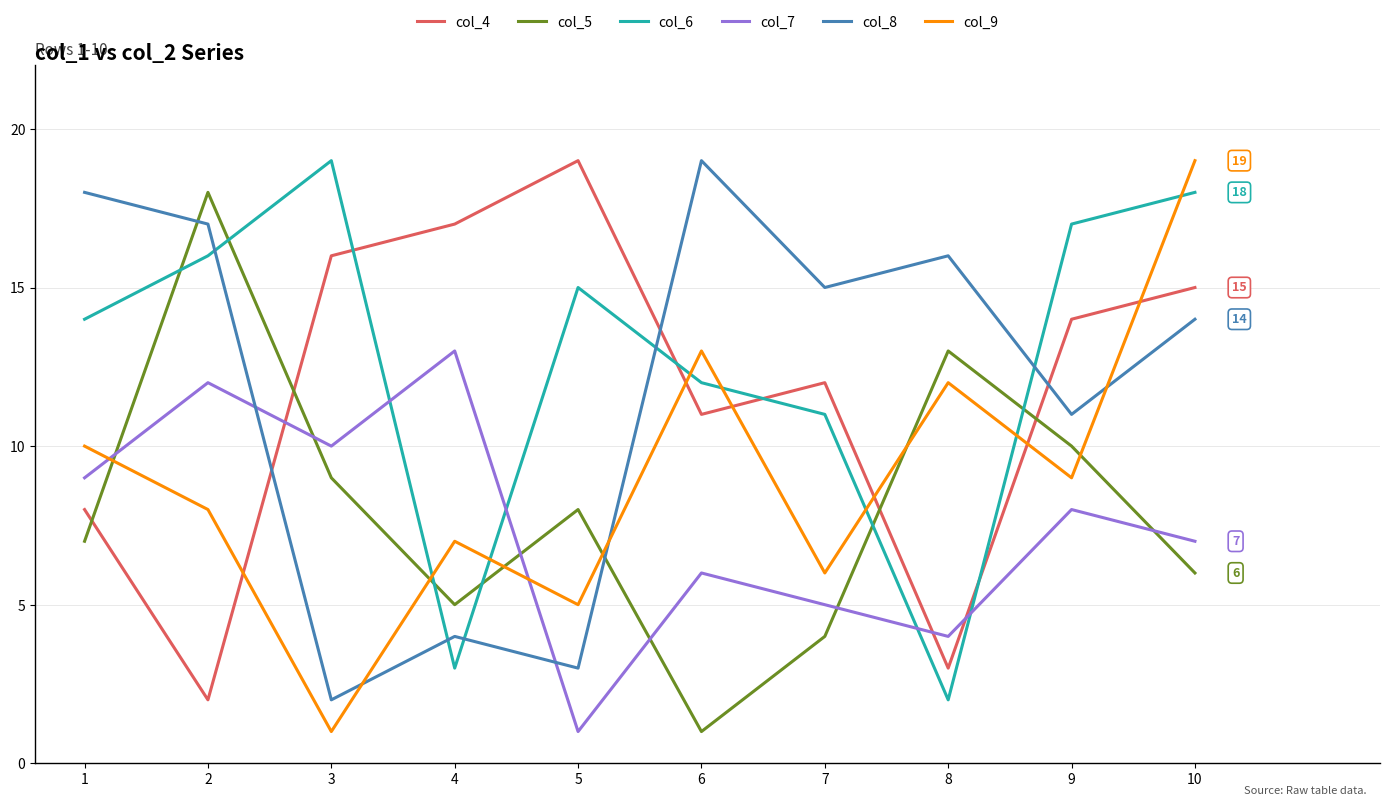

Which series ends up on top after the final intersection of col_4 and col_6?

col_6